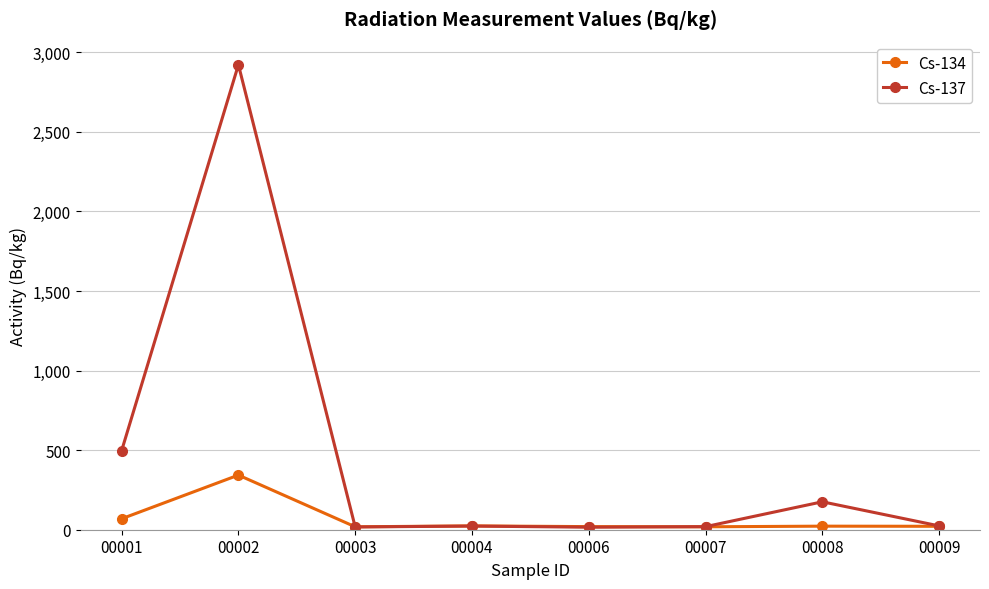

Rank the series at 00001 from lowest to highest value.

Cs-134, Cs-137